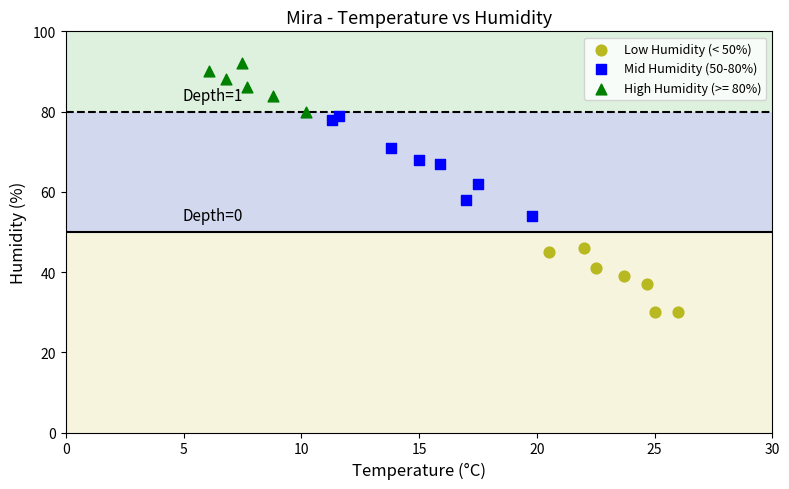

Which series reaches the maximum Y coordinate?

High Humidity (>= 80%)